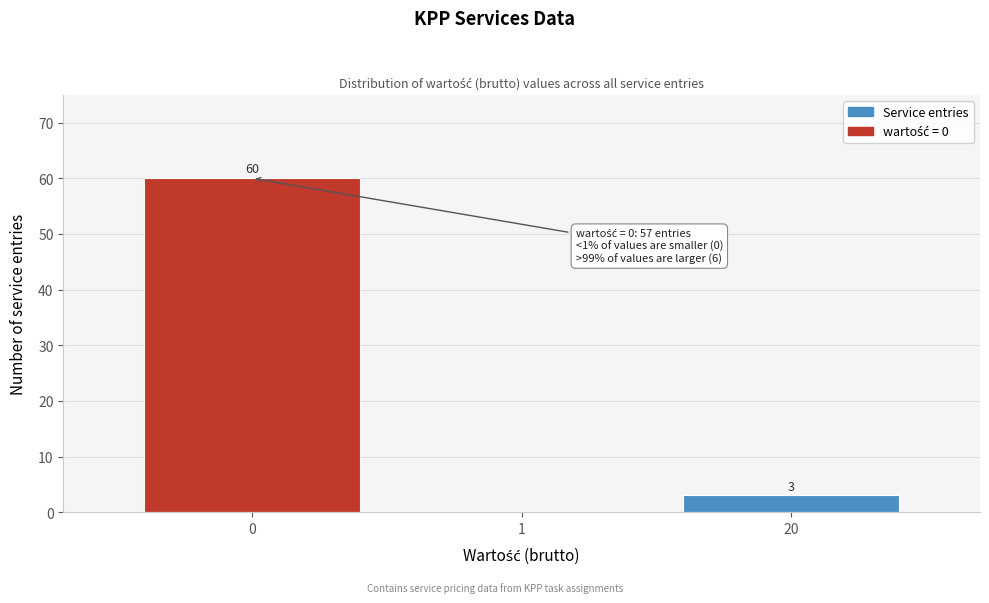

Reading left to right, transcribe all the data shown in this chart.

0=60	1=0	20=3